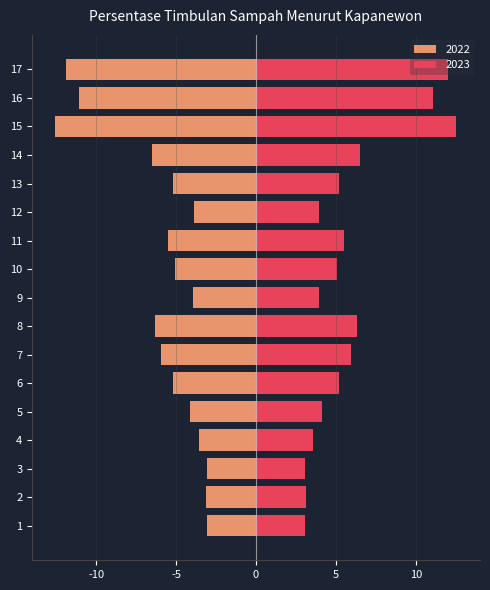

What is the maximum value shown in the chart?

12.5